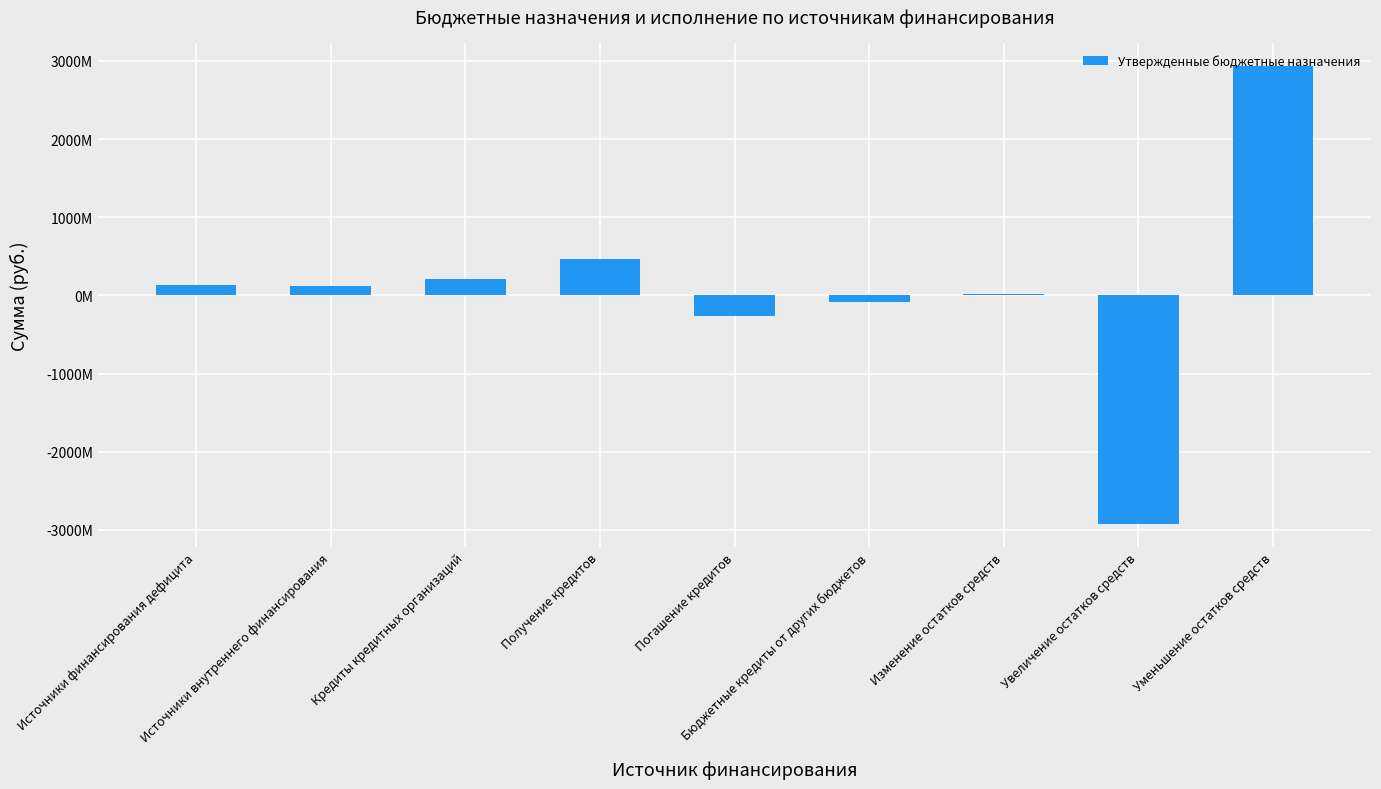

How many data points are less than 120602500?

4